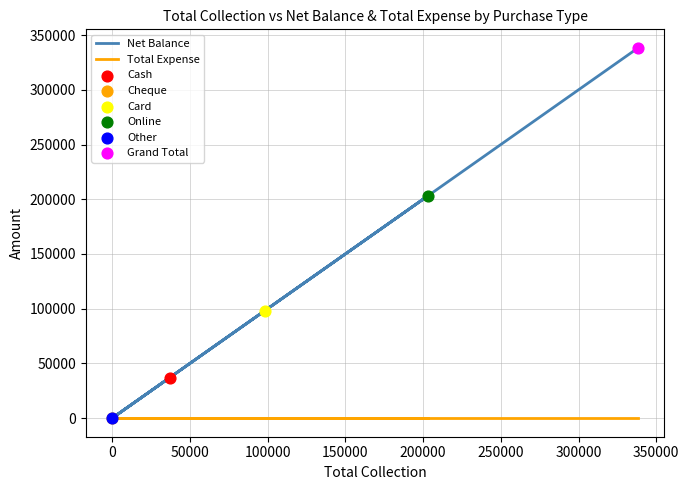

Which series reaches the maximum Y coordinate?

Net Balance